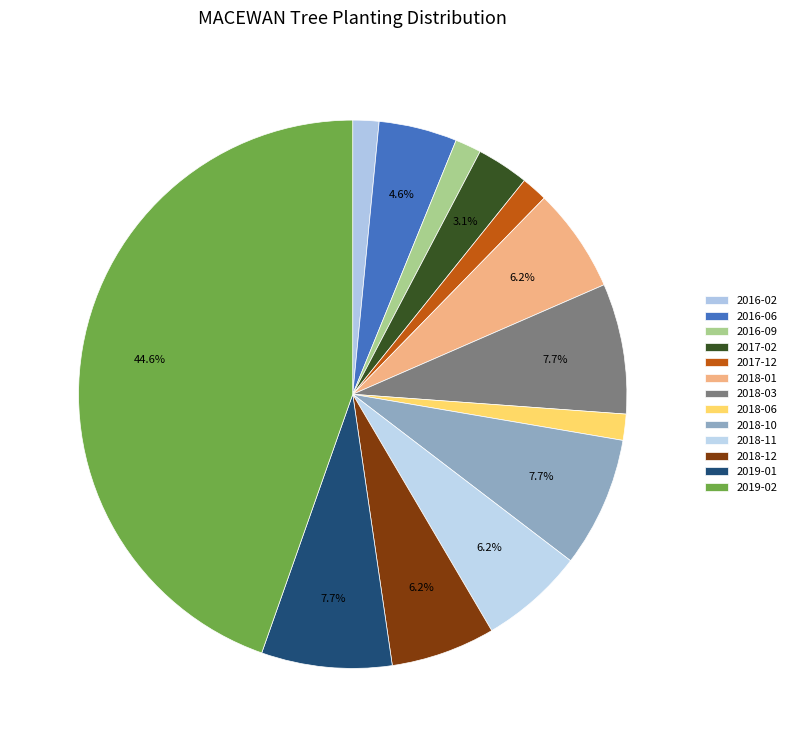

Does 2016-06 account for over 50% of the chart?

No